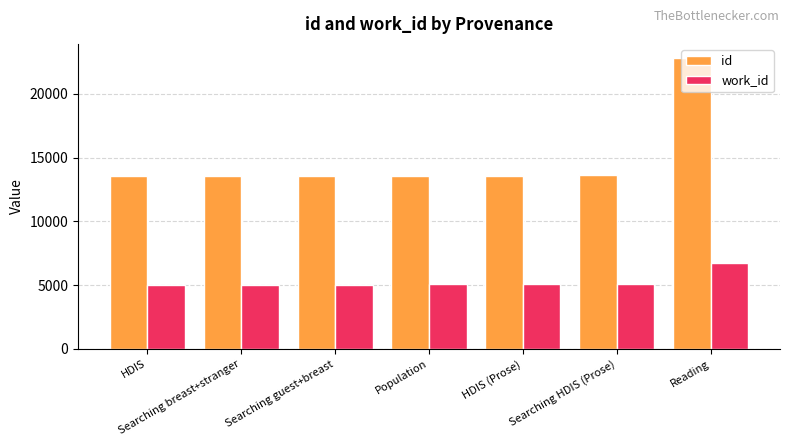

Which series changed the most between Searching breast+stranger and Reading?

id